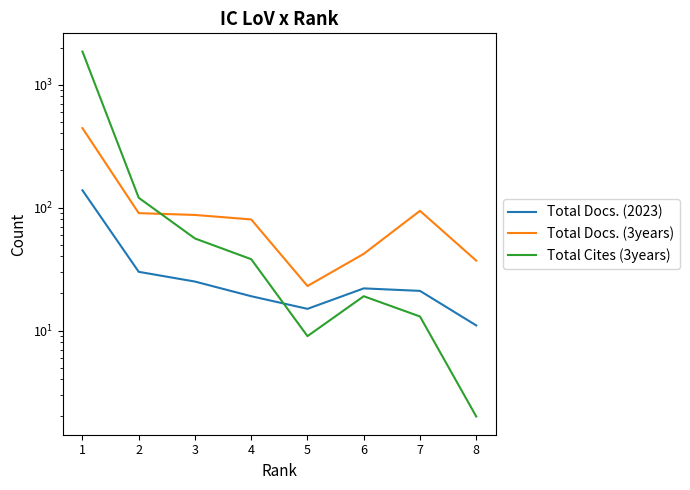

Reading left to right, what are all the values shown in this chart?

Total Docs. (2023): 138	30	25	19	15	22	21	11
Total Docs. (3years): 442	90	87	80	23	42	94	37
Total Cites (3years): 1853	120	56	38	9	19	13	2